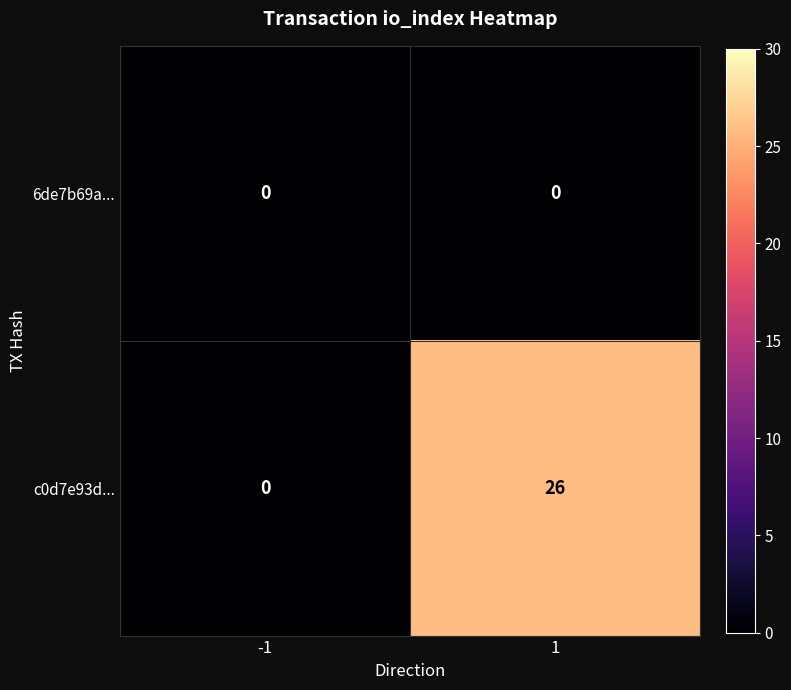

What is the highest value of the c0d7e93d... series?

26